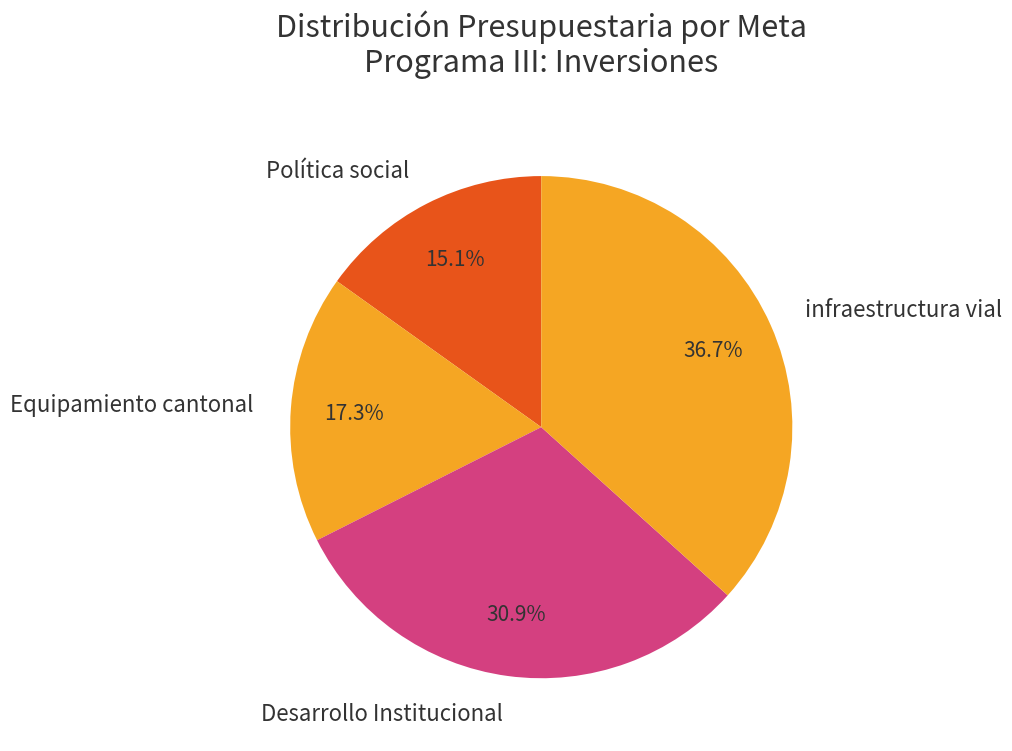

What is the total percentage of infraestructura vial and Equipamiento cantonal?

54.0%